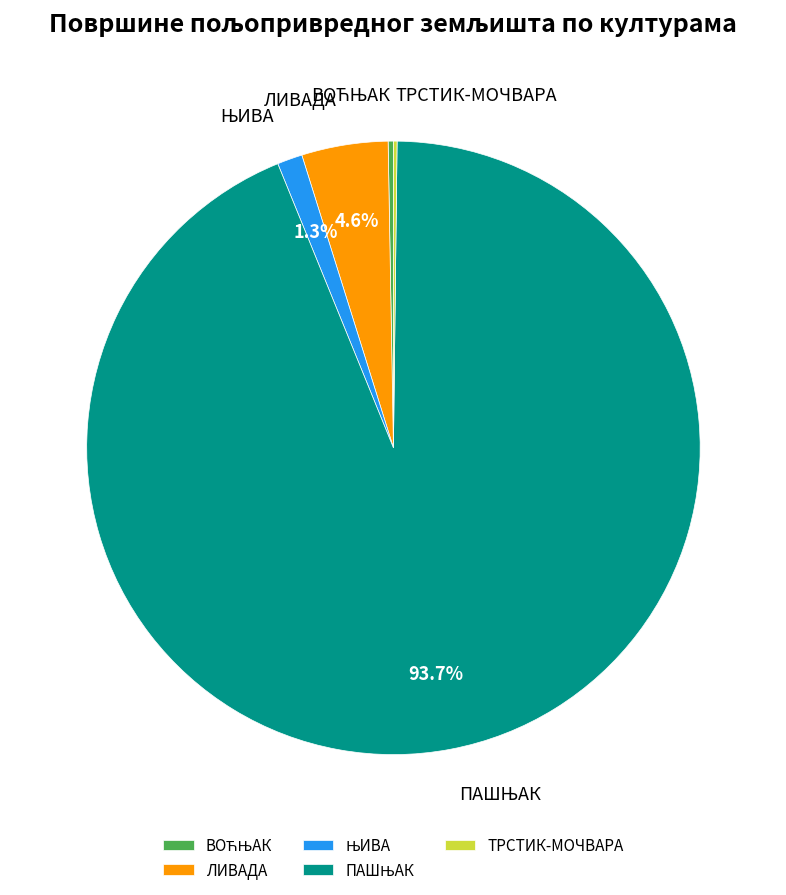

What percentage is NOT represented by ЛИВАДА?

95.4%